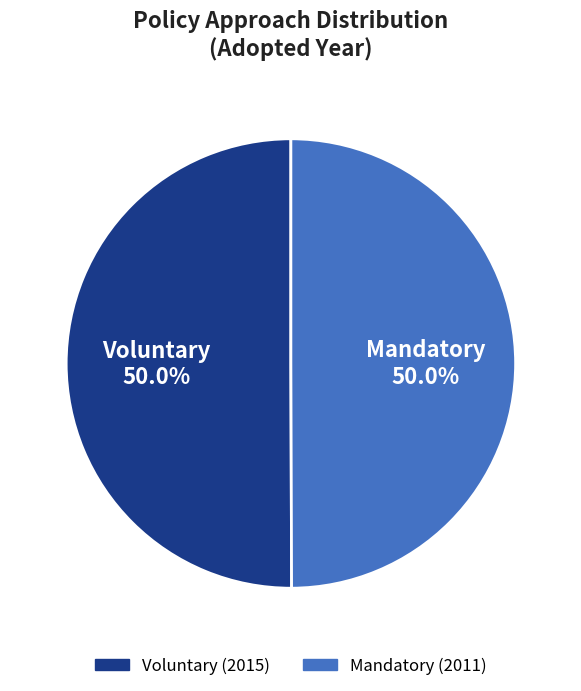

To the nearest percent, what percentage of the pie is Voluntary?

50%